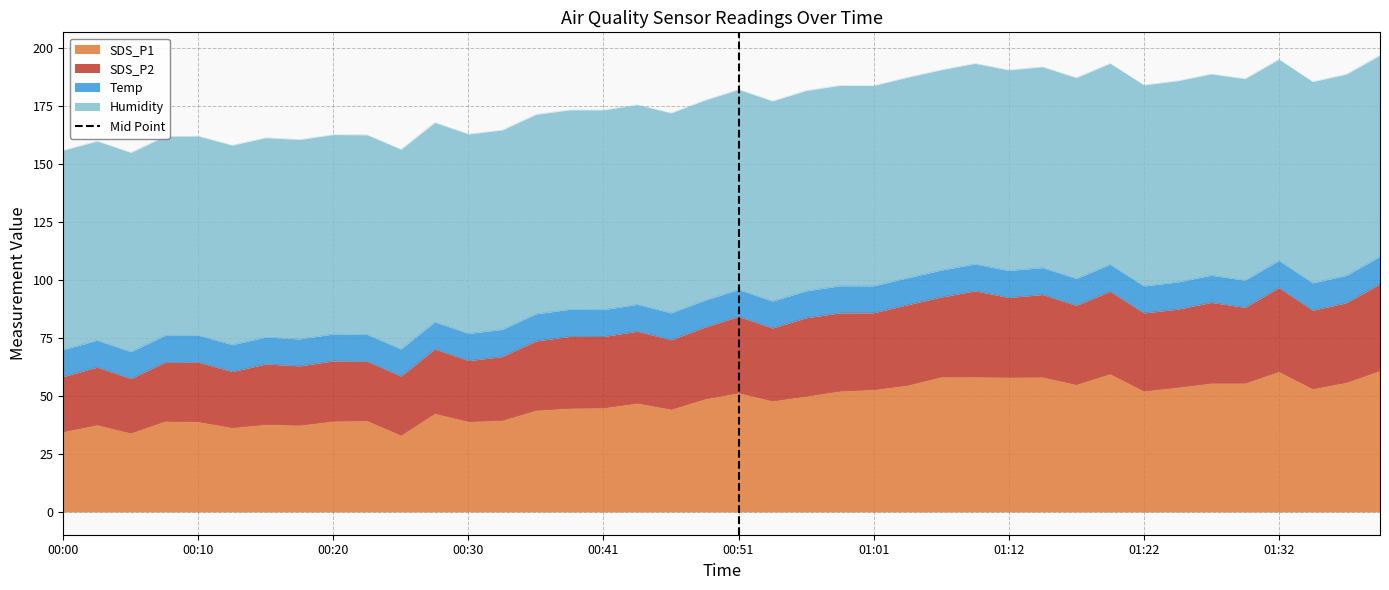

Which category has the lowest value across all series?

00:51